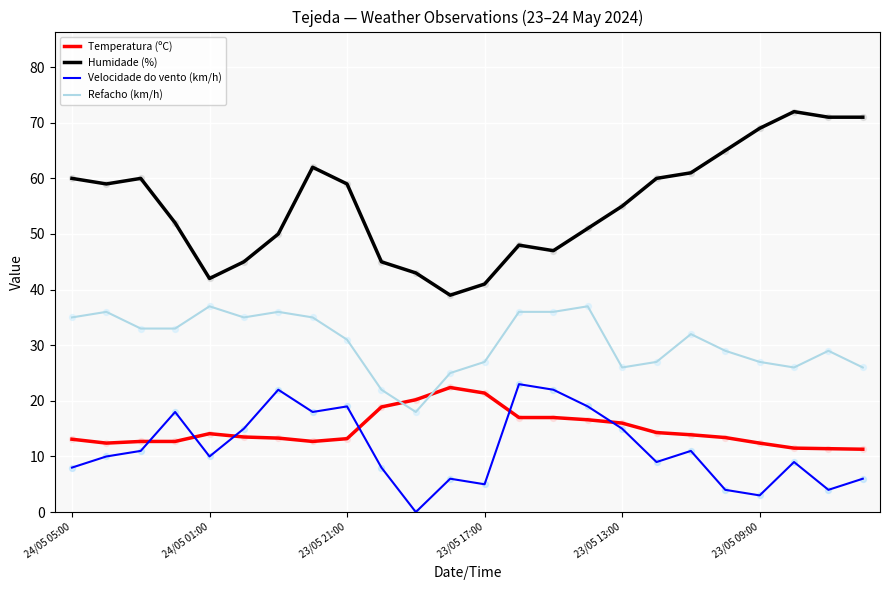

Which series has the largest total across all categories?

Humidade (%)